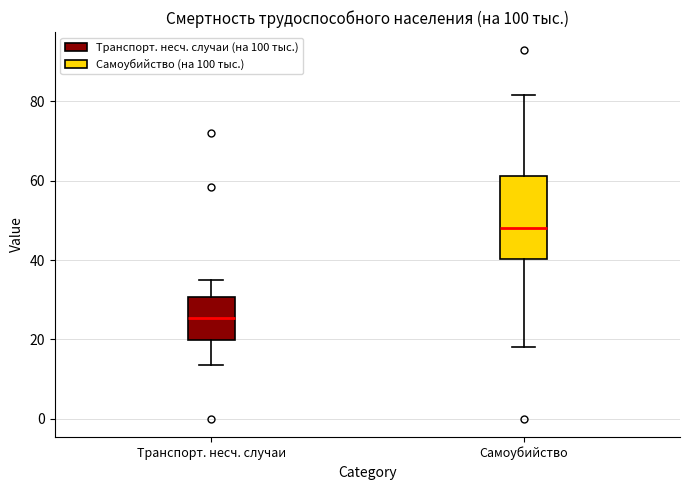

Reading left to right, transcribe this box plot: for each box, give where its median line is, the range the box spans, and where its two whiskers end, as read against the y-axis. The values are not printed on the chart, so give them approximately, as read against the axis.

Транспорт. несч. случаи: median 26, box 20 to 30, whiskers 14 to 34
Самоубийство: median 48, box 40 to 62, whiskers 18 to 82